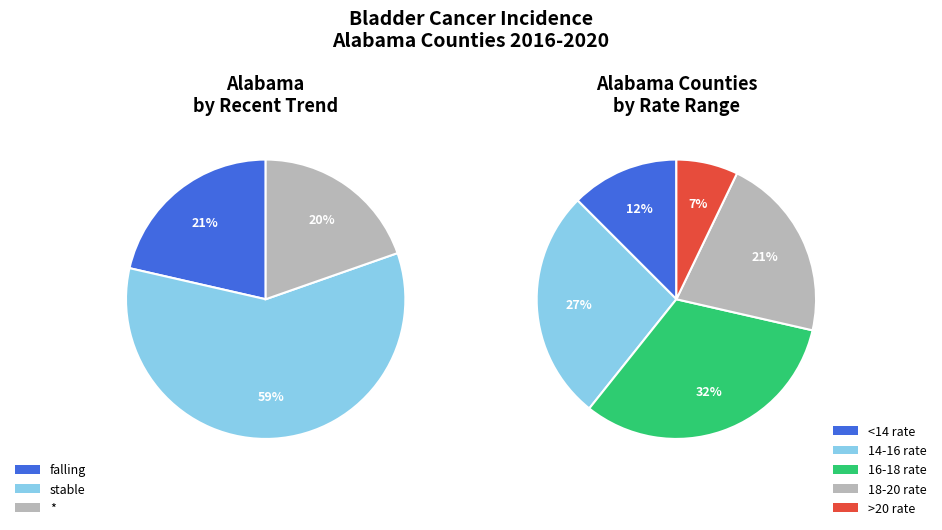

To the nearest percent, what percentage of the pie is stable?

59%